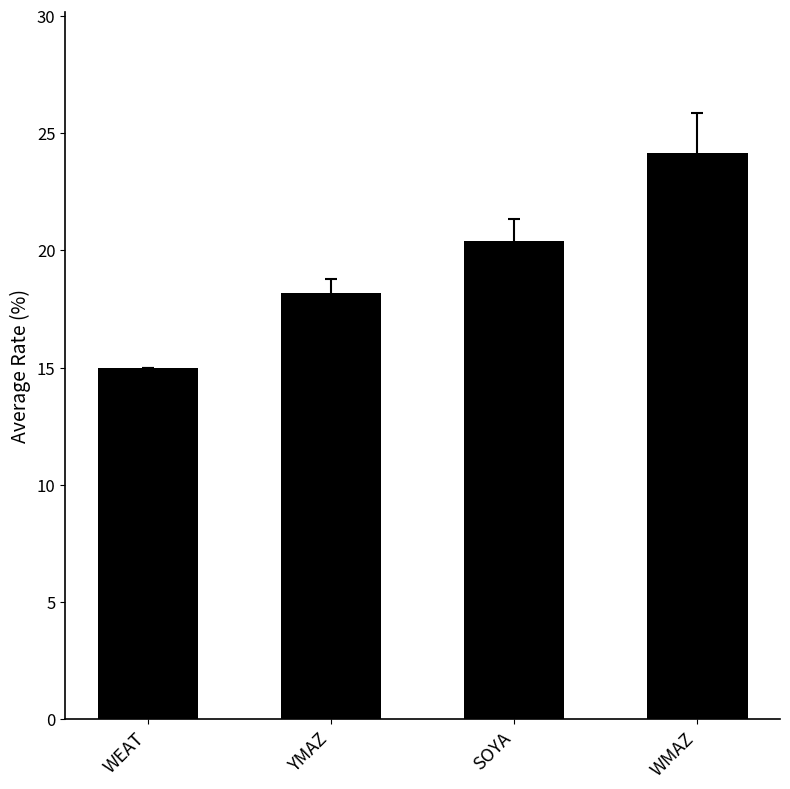

Is it true that the value at WMAZ is 24.1?

True